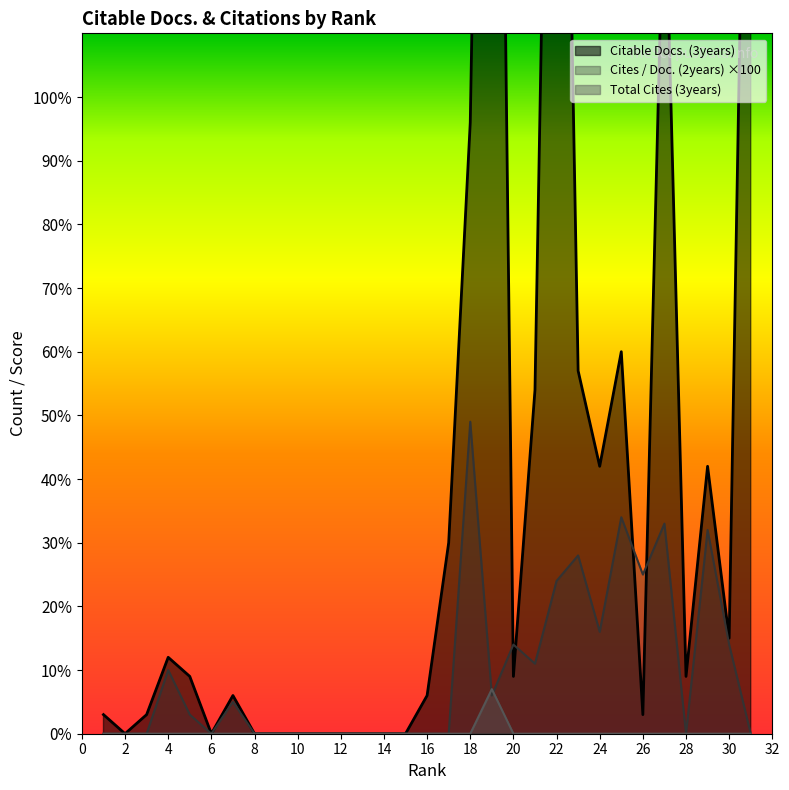

How many interior local peaks does the Total Cites (3years) series have?

1